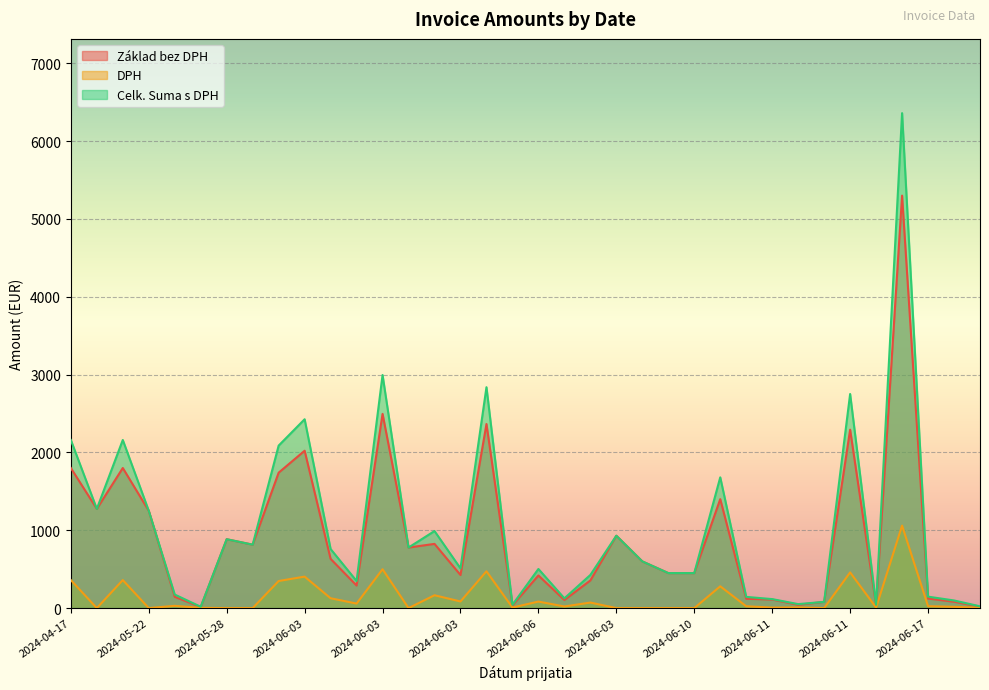

What is the label of the 12th point from the right?

2024-06-10